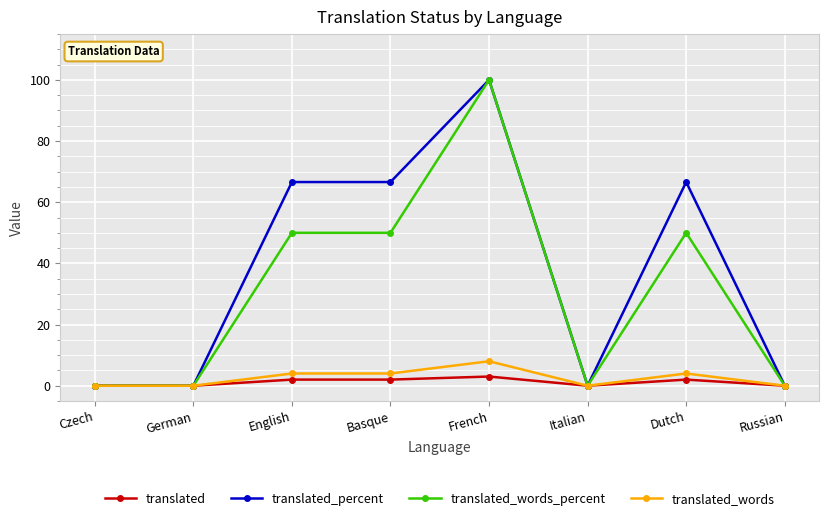

What is the approximate value of translated at French?

3.0